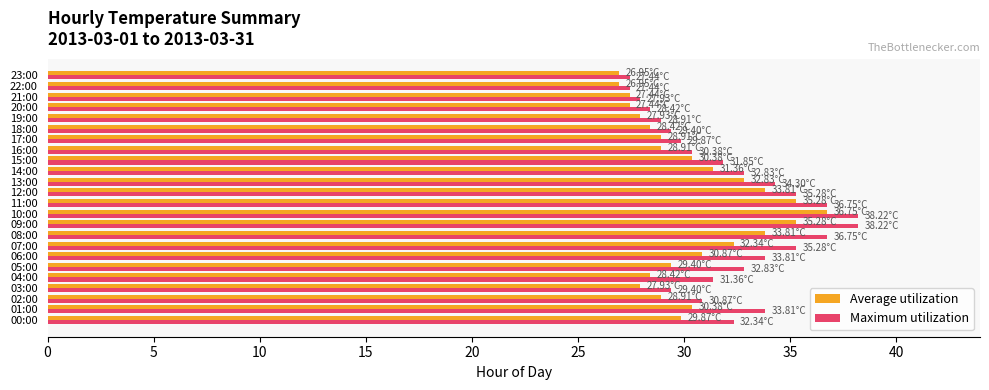

Which series has the largest total across all categories?

Maximum utilization